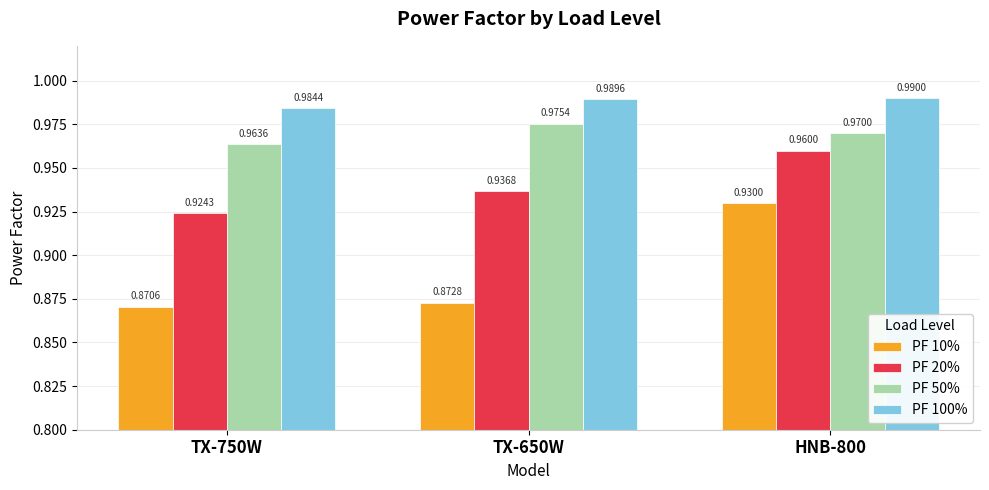

Which series has the widest spread of values?

PF 10%